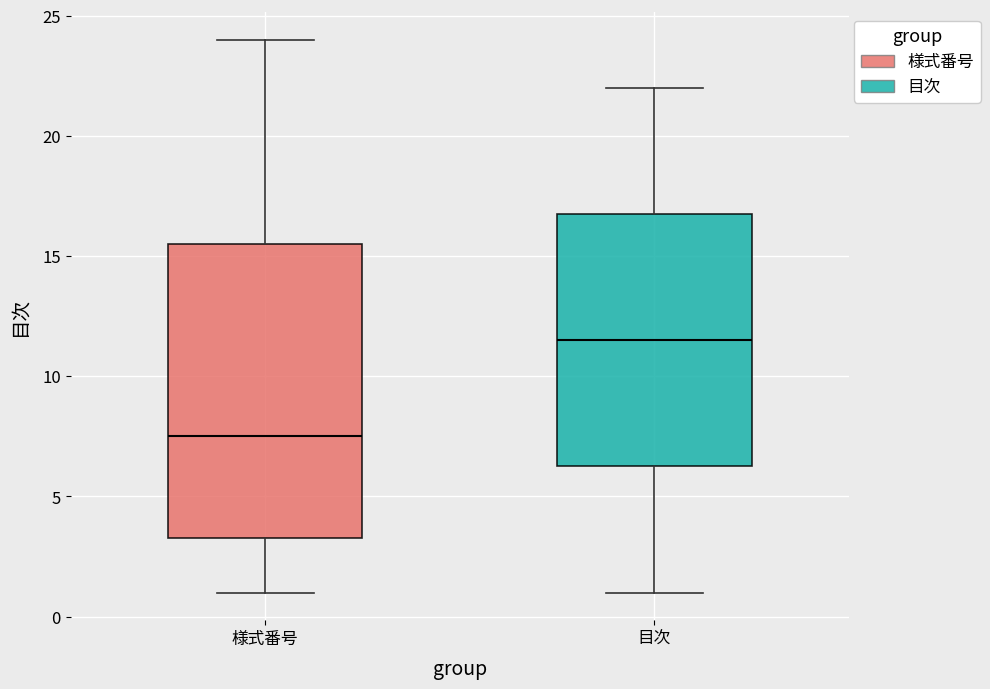

Which box has the highest median line?

目次